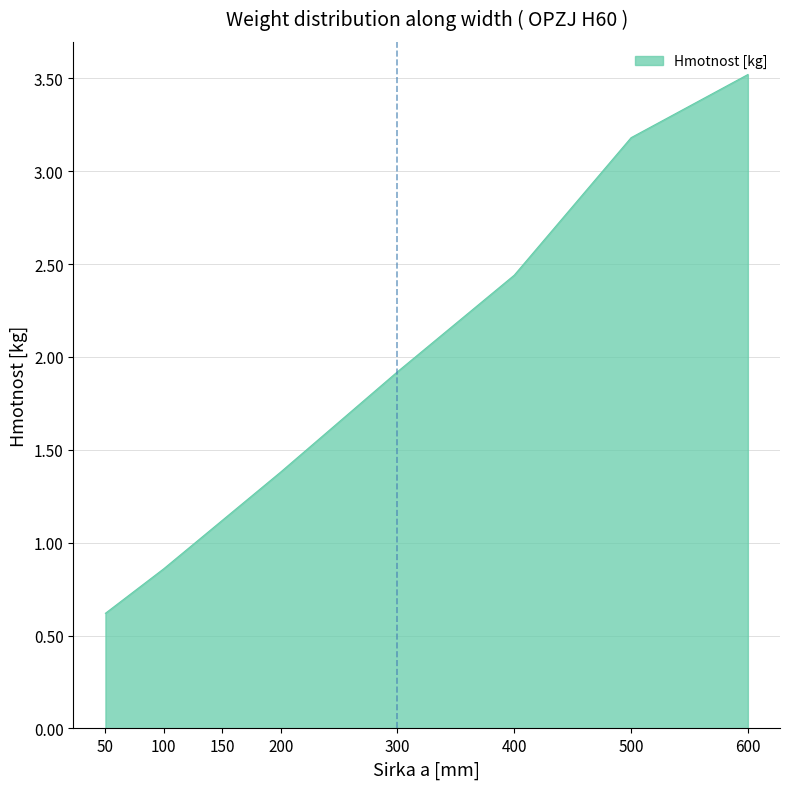

The value at 400 is 4.4. True or false?

False